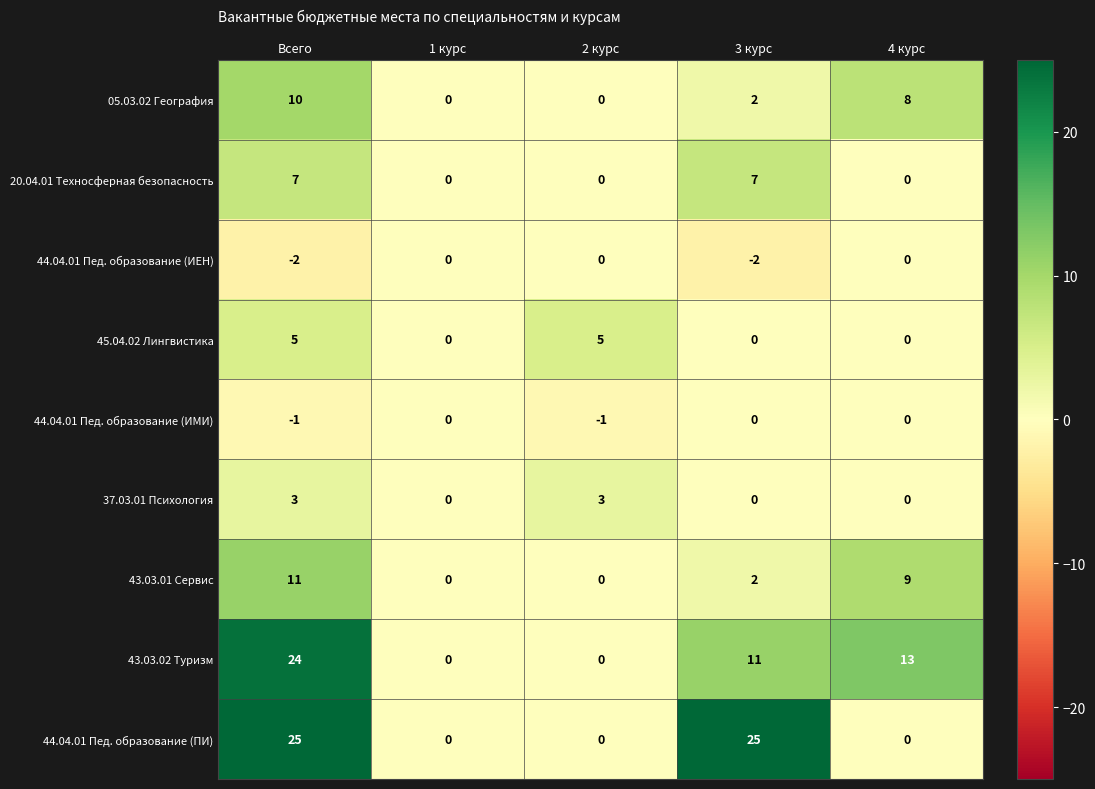

What is the total value across all series at 4 курс?

30